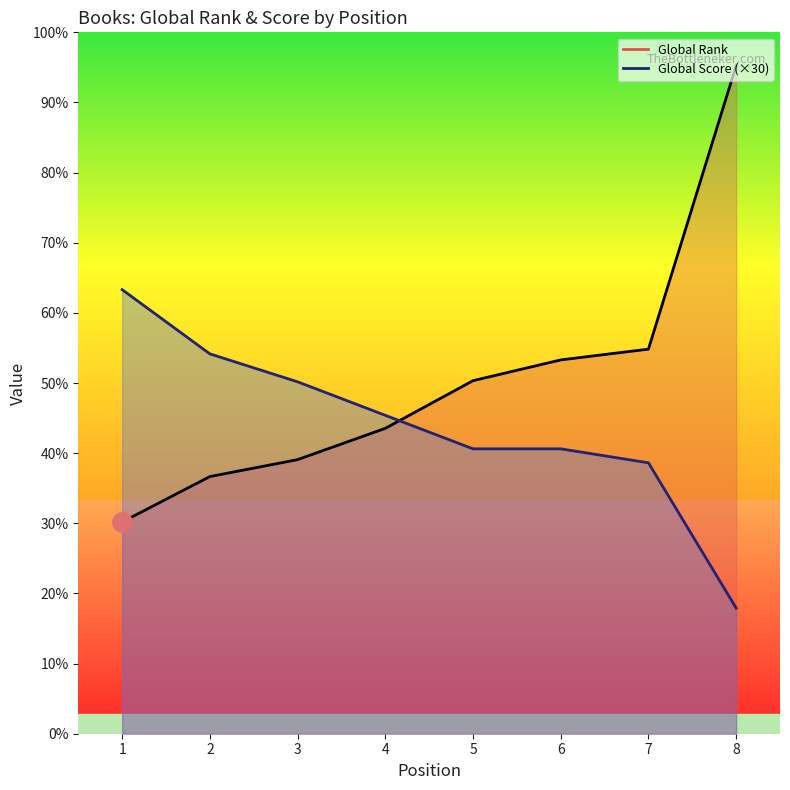

What is the approximate value of Global Rank at 8, to the nearest 50?

7200